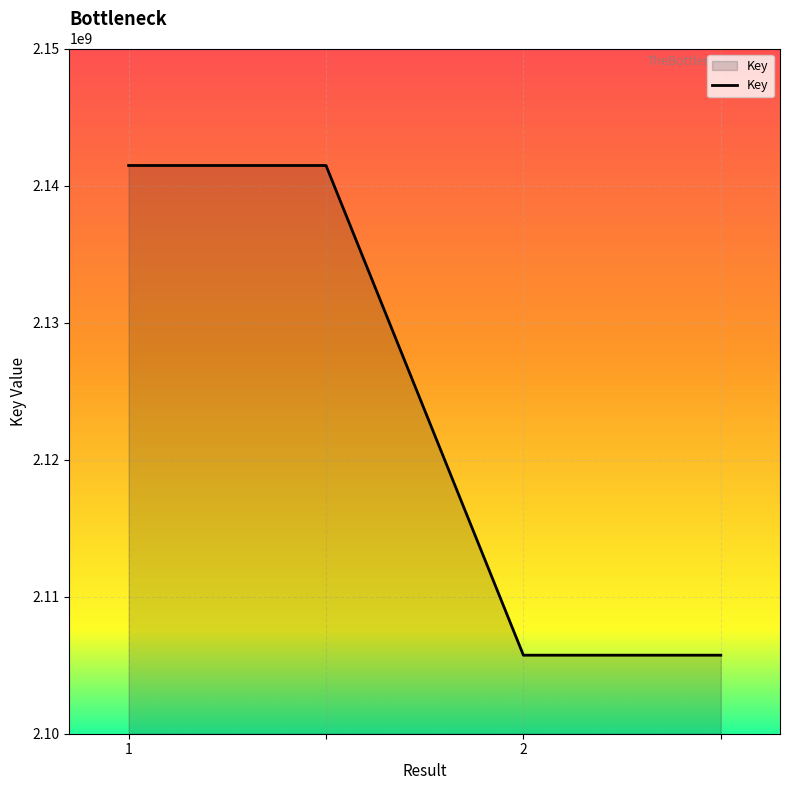

What is the greatest value displayed?

2141463444